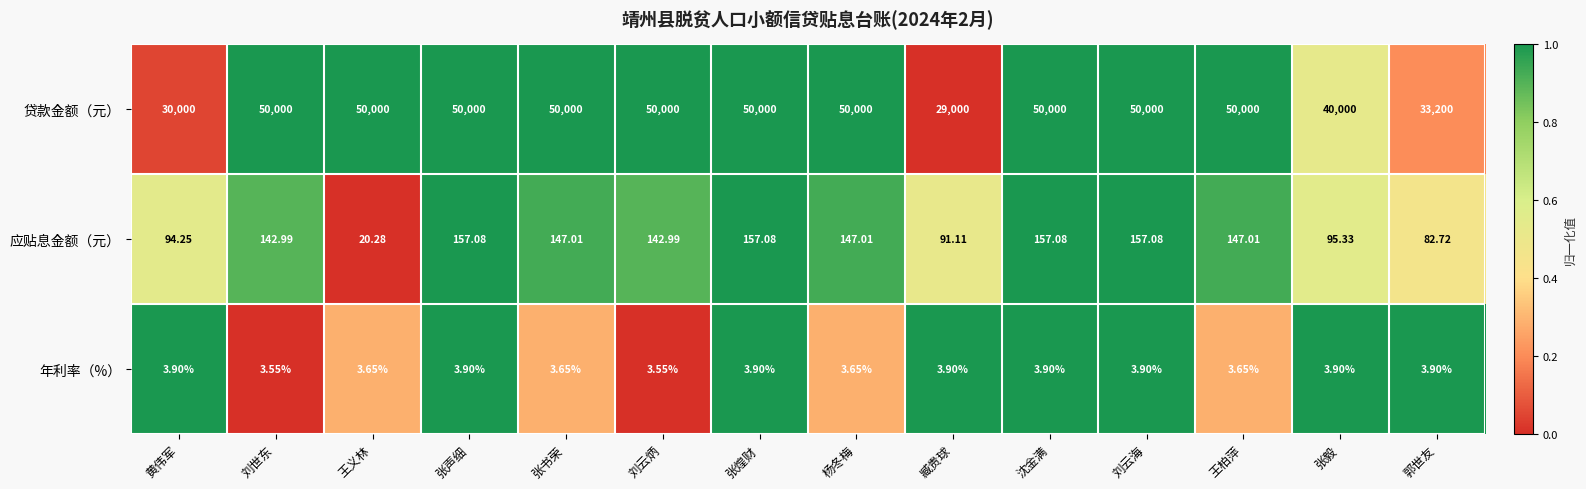

Which series has the largest total across all categories?

贷款金额（元）